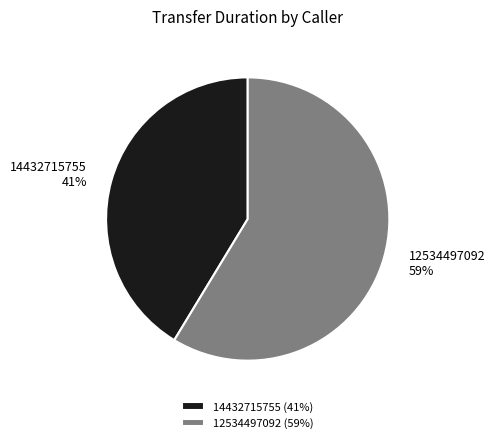

Rank the categories by value from lowest to highest.

14432715755, 12534497092